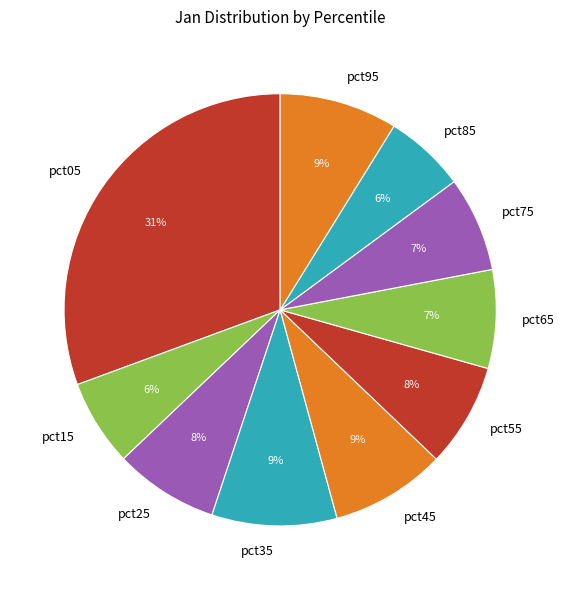

True or false: pct15 accounts for 1% of the total.

False